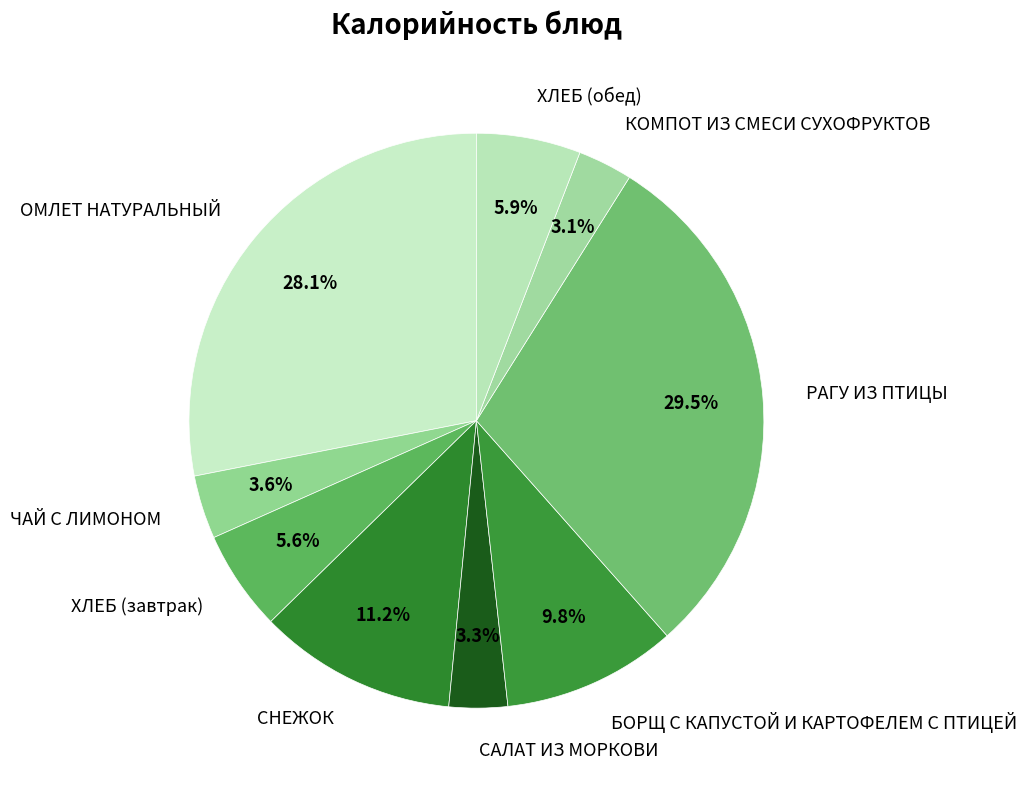

Combined, do ЧАЙ С ЛИМОНОМ and ХЛЕБ (завтрак) account for over 50%?

No